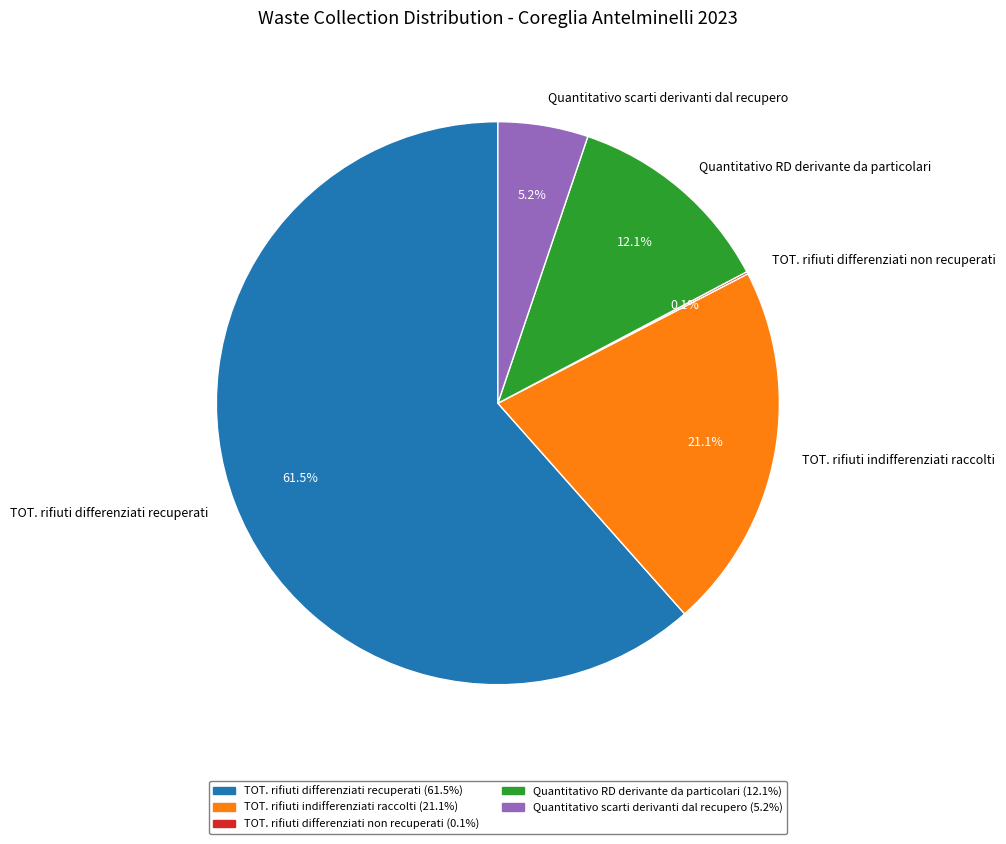

Approximately how many times larger is the value at TOT. rifiuti differenziati recuperati compared to TOT. rifiuti indifferenziati raccolti?

2.9